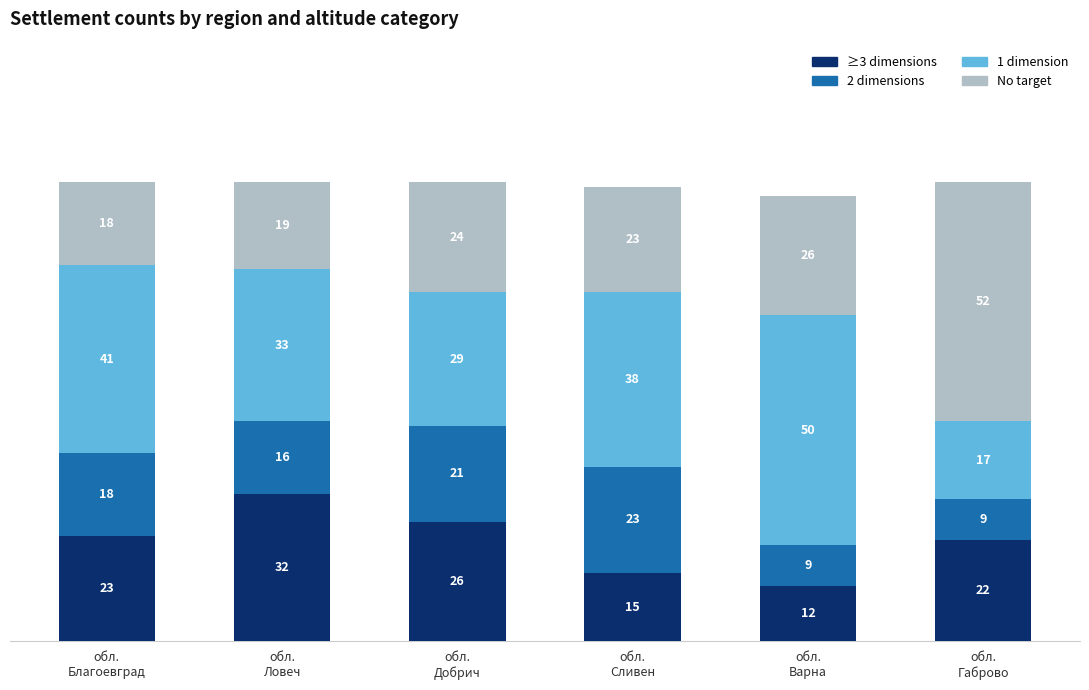

What is the sum of all ≥3 dimensions values?

130